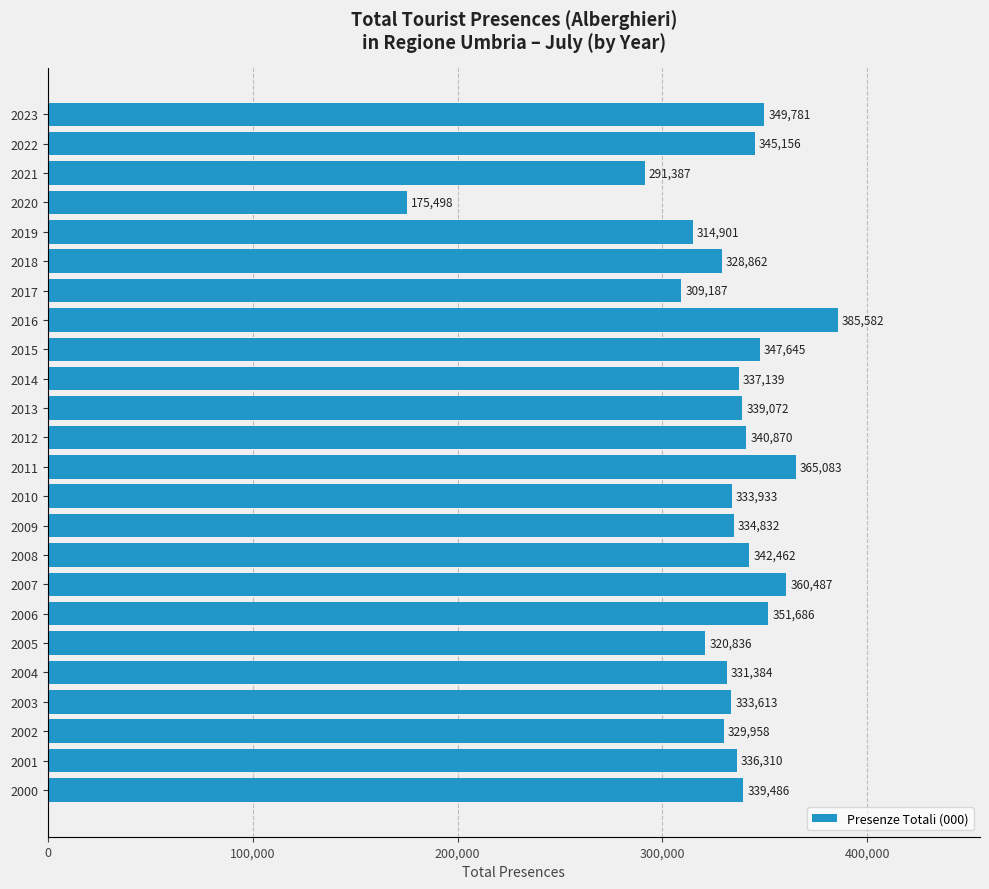

The chart shows a value of 487276 at 2017. True or false?

False